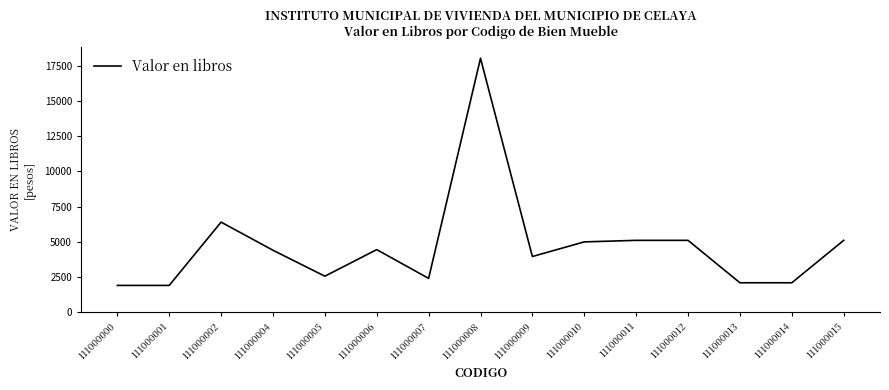

At which label is the value closest to 9974?

111000002